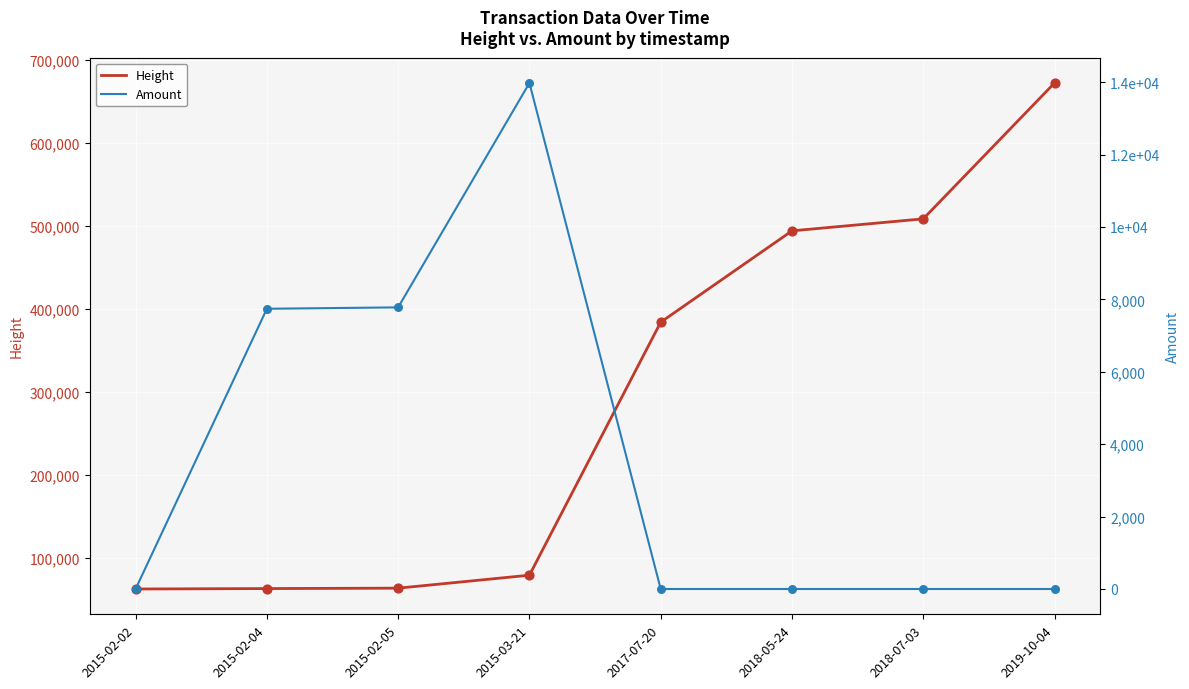

At which category is the sum across all series the highest?

2019-10-04